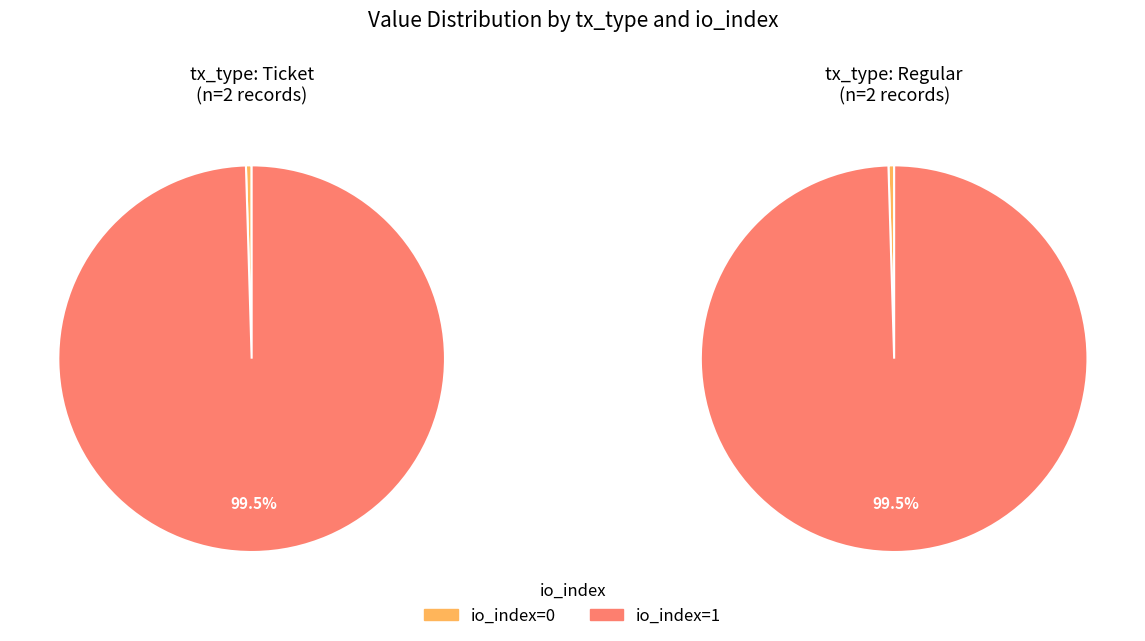

How many segments does this pie chart have?

2